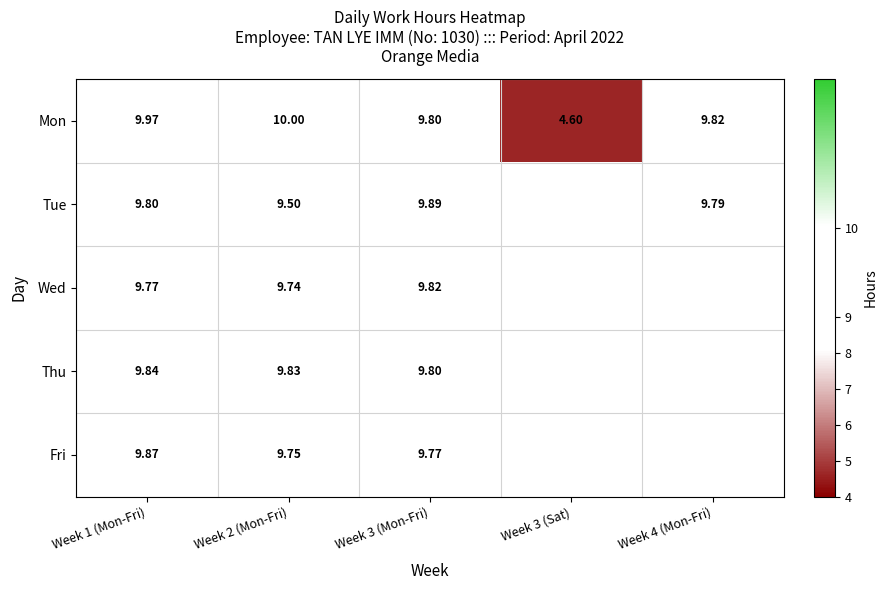

What is the total value across all series at Week 3 (Mon-Fri)?

49.1